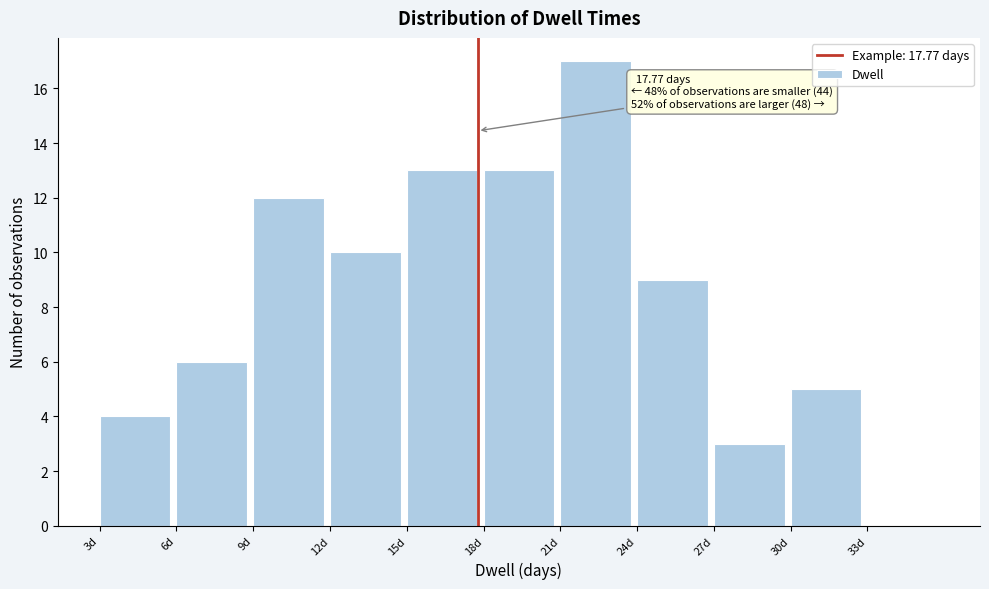

Which range on the x-axis has the tallest bar?

21 to 24